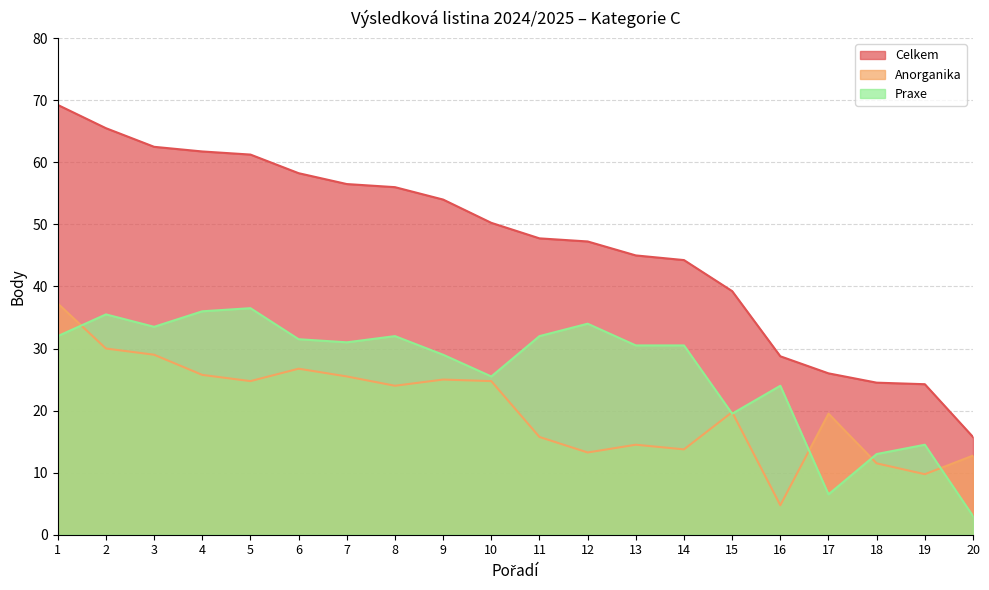

How many series are shown in this chart?

3